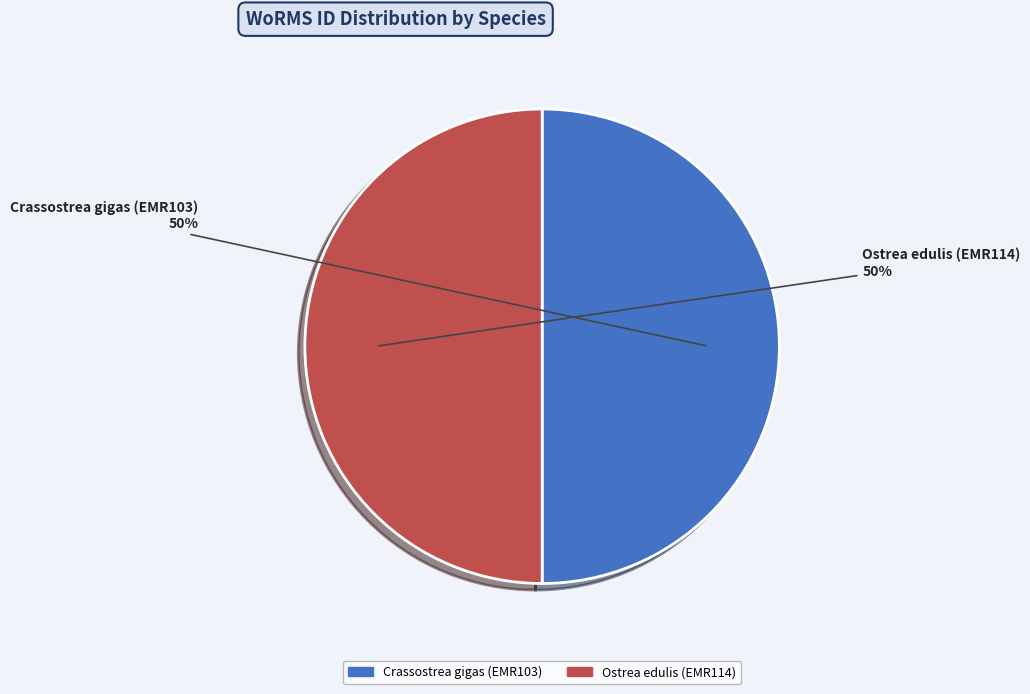

To the nearest percent, what portion does Crassostrea gigas (EMR103) represent?

50%